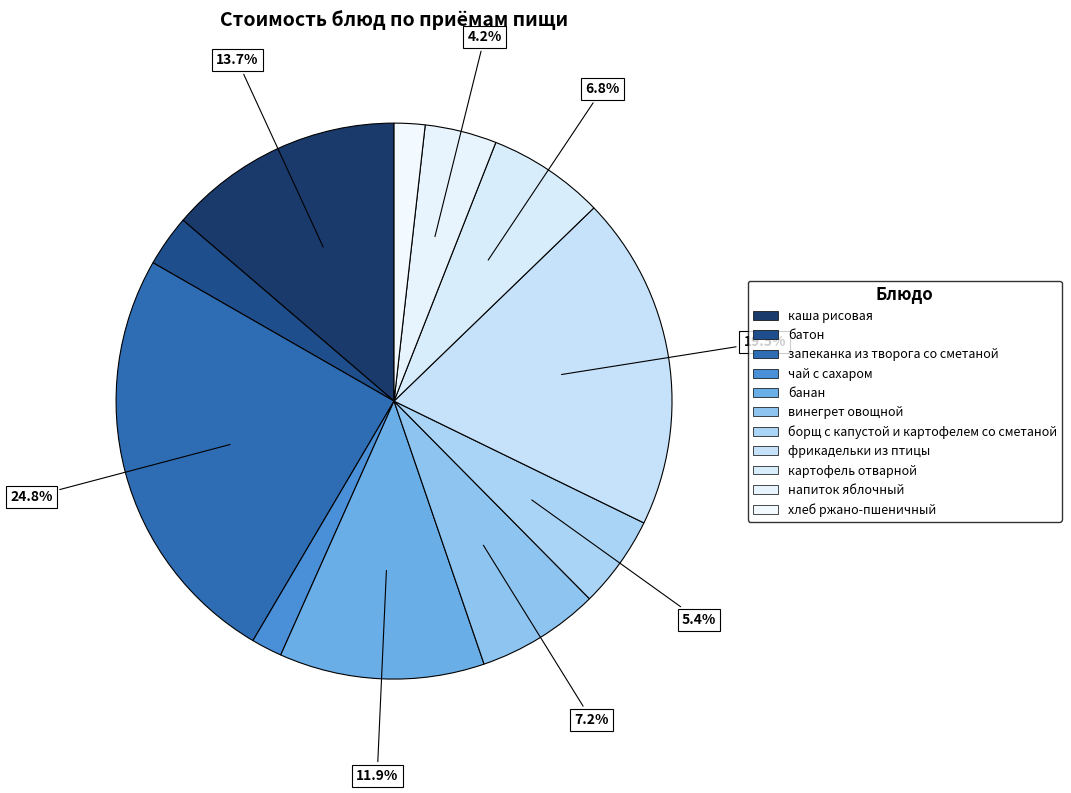

How much of the chart is everything except картофель отварной?

93.2%